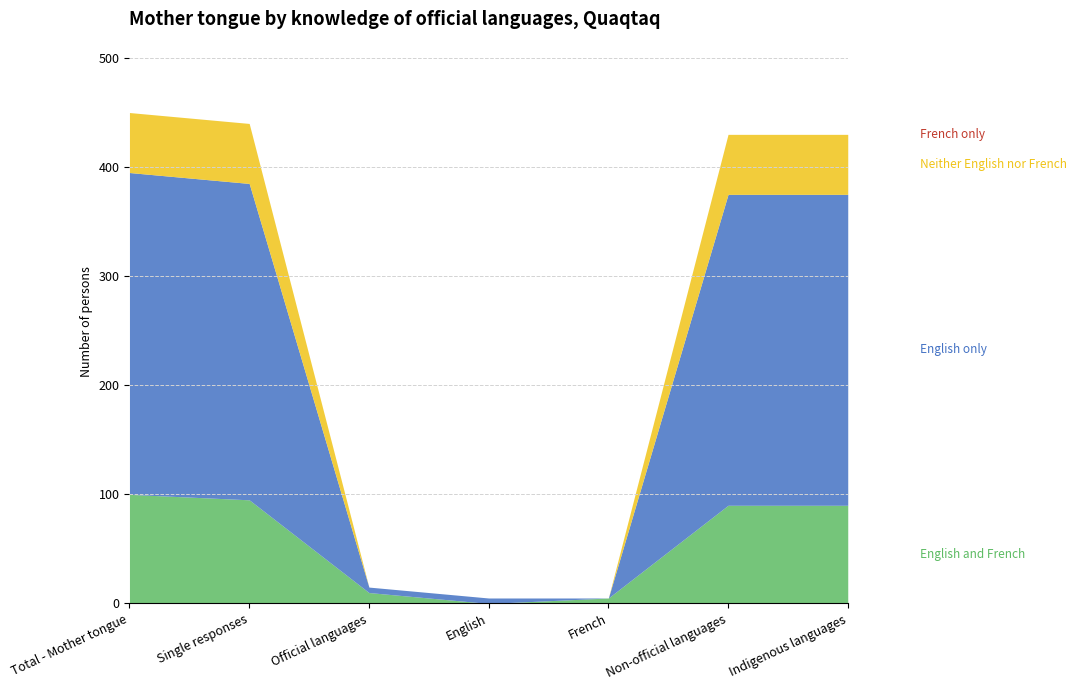

What is the total value across all series at Total - Mother tongue?

450